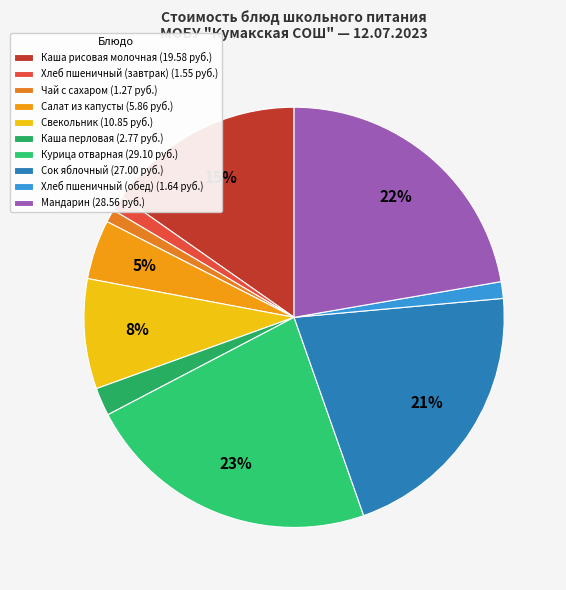

What is the change in value from Свекольник to Сок яблочный?

+16.1